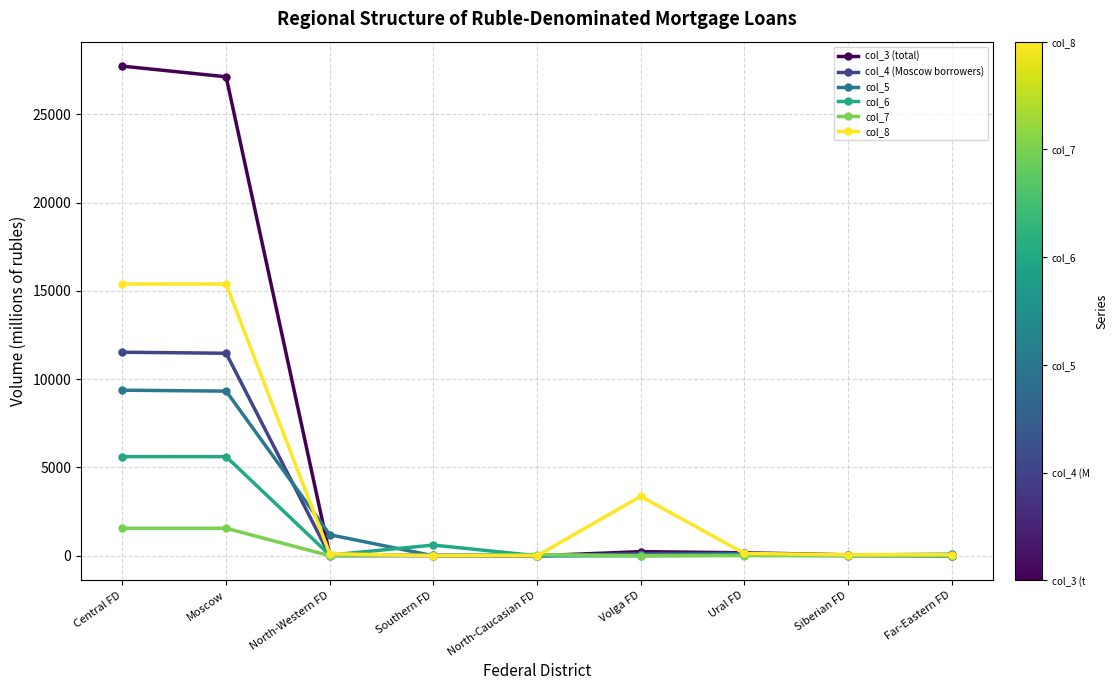

What is the value of the col_7 point at the 6th from the left?

4